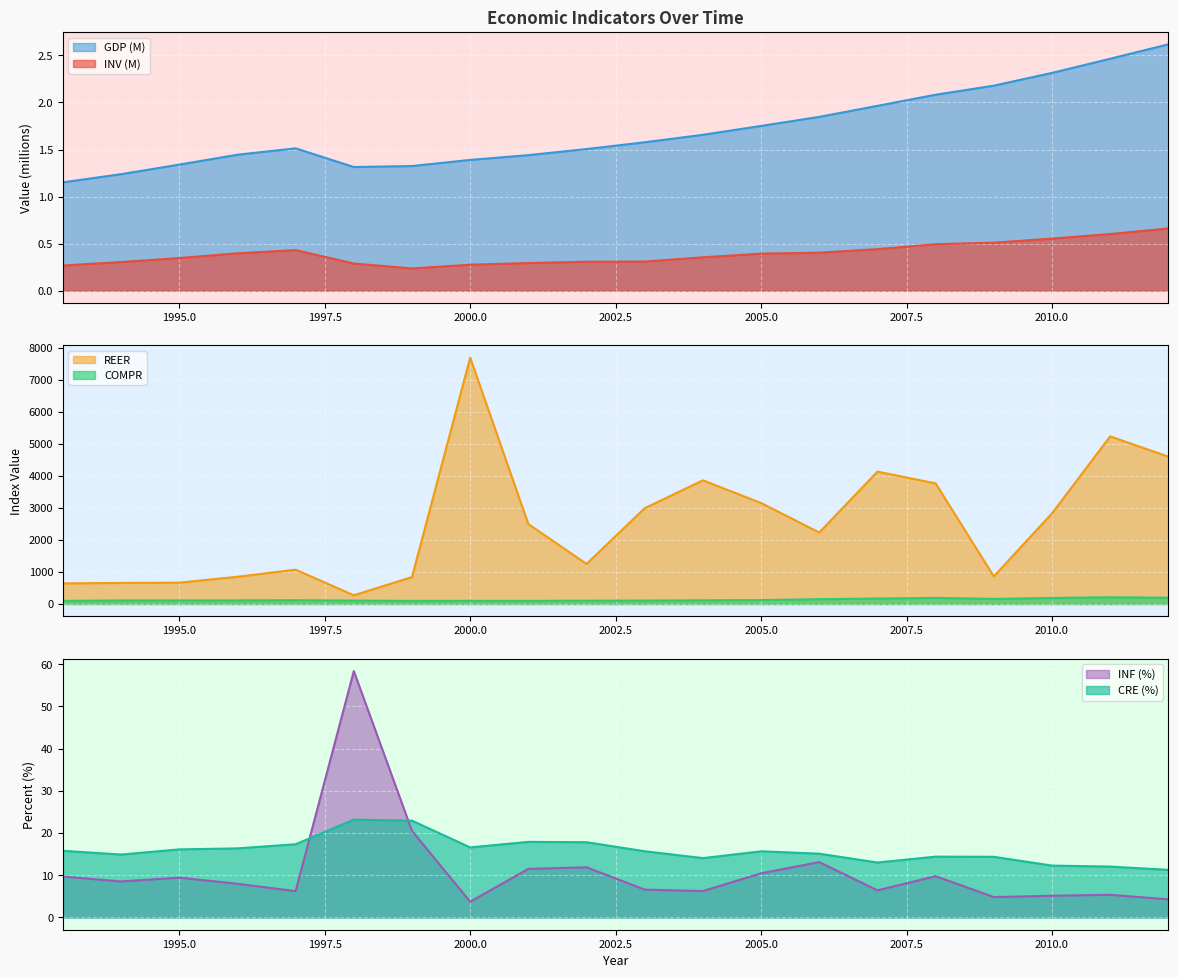

At which label does COMPR reach its minimum?

1999